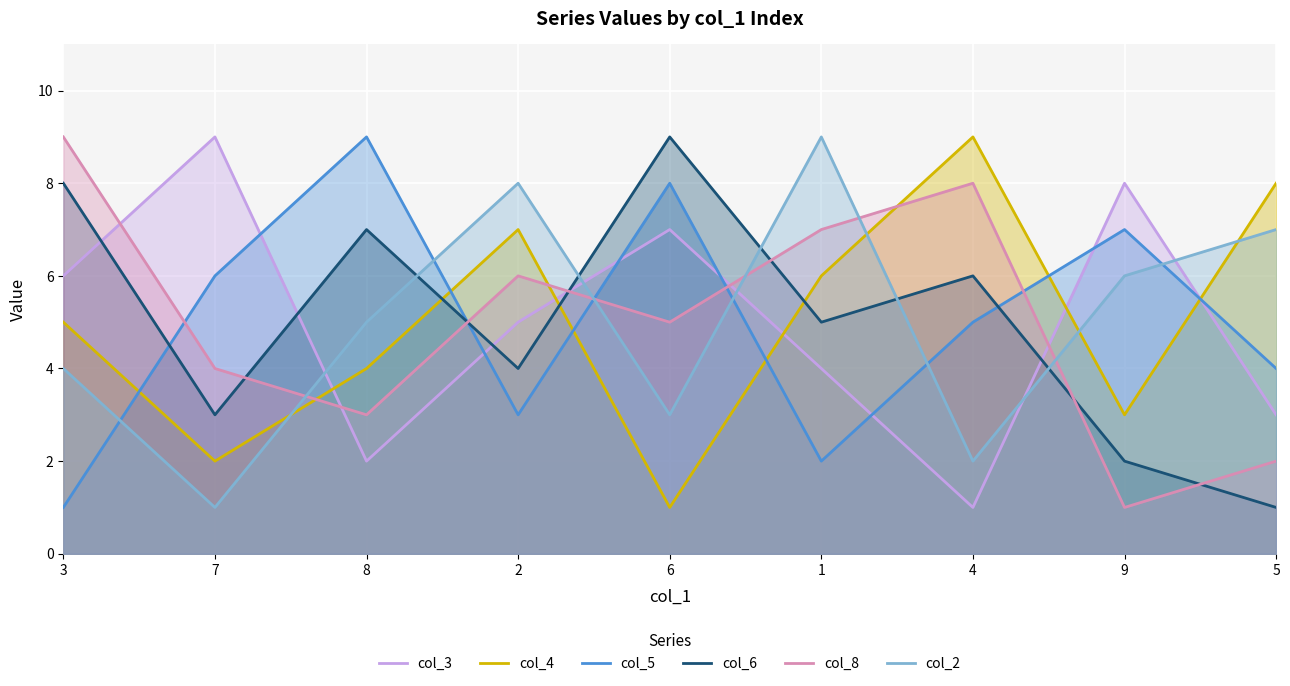

What is the difference between the maximum and minimum values in the col_4 series?

8